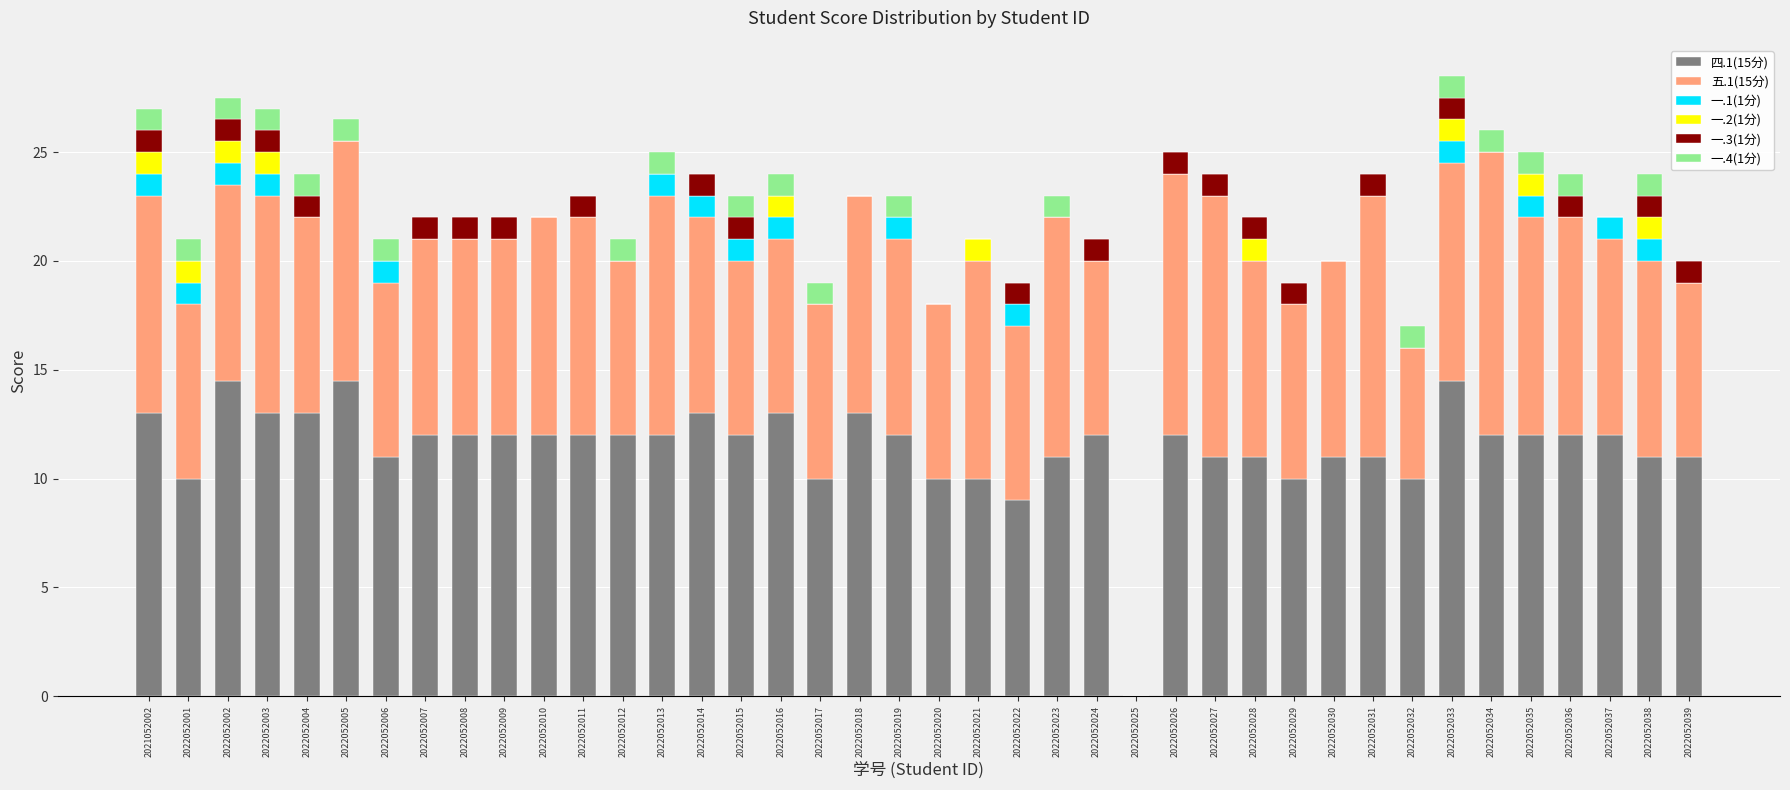

How many data points does each series have?

40